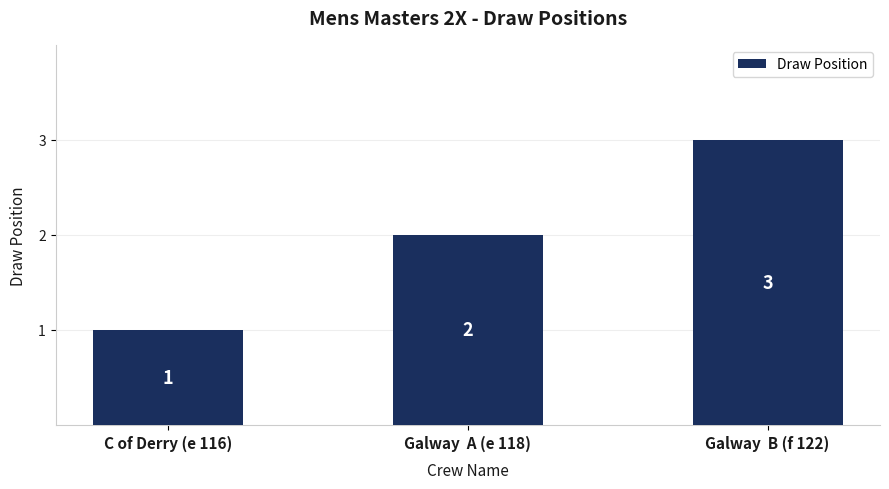

List the labels in order of value, largest first.

Galway  B (f 122), Galway  A (e 118), C of Derry (e 116)